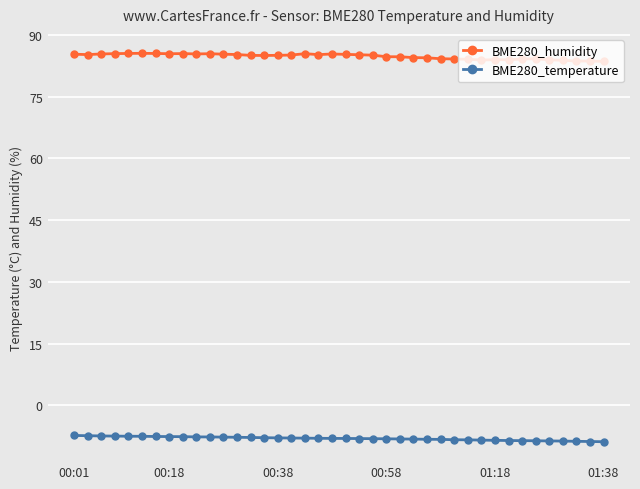

What is the difference between the second highest and minimum values in the BME280_humidity series?

1.9